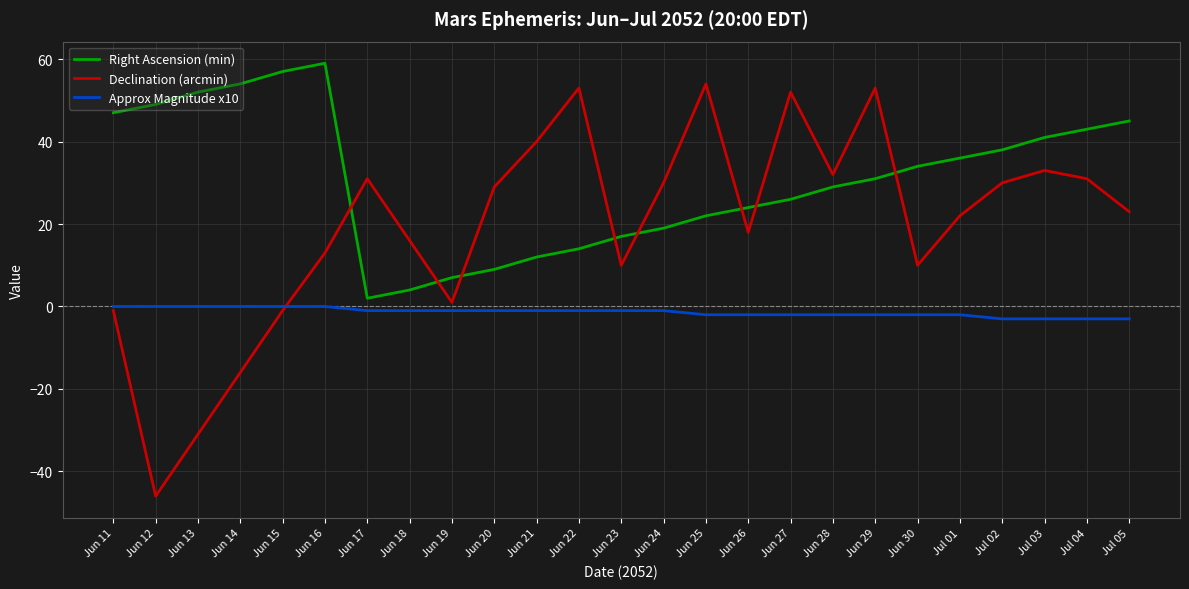

Reading right to left, what are all the values shown in this chart?

Right Ascension (min): 45	43	41	38	36	34	31	29	26	24	22	19	17	14	12	9	7	4	2	59	57	54	52	49	47
Declination (arcmin): 23	31	33	30	22	10	53	32	52	18	54	30	10	53	40	29	1	16	31	13	-1	-16	-31	-46	-1
Approx Magnitude x10: -3	-3	-3	-3	-2	-2	-2	-2	-2	-2	-2	-1	-1	-1	-1	-1	-1	-1	-1	0	0	0	0	0	0